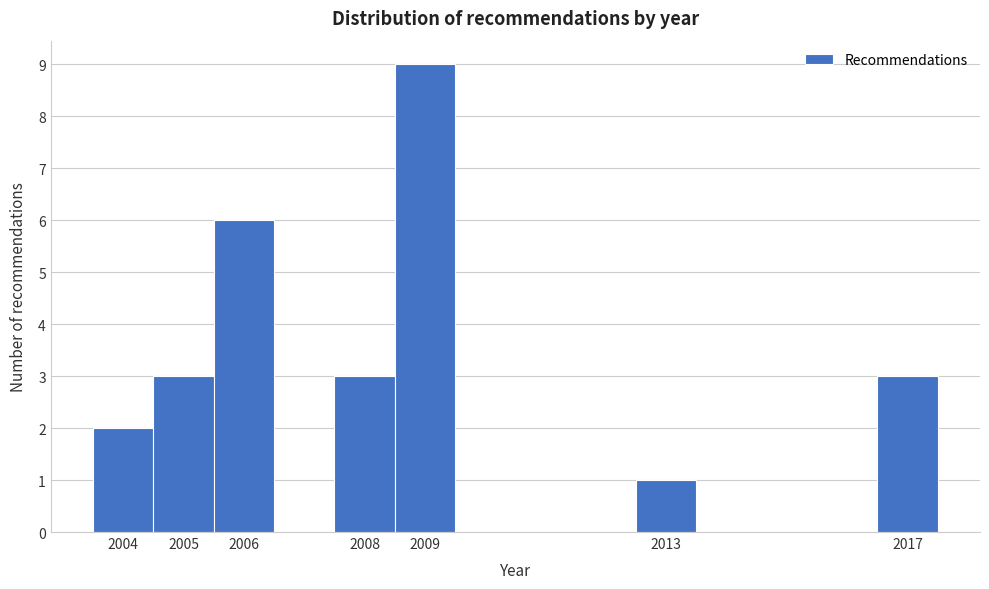

Reading left to right, list every bar in this chart as the range it spans on the x-axis followed by its height. The values are not printed on the chart, so give them approximately, as read against the axis.

2003.5 to 2004.5: 2
2004.5 to 2005.5: 3
2005.5 to 2006.5: 6
2006.5 to 2007.5: 0
2007.5 to 2008.5: 3
2008.5 to 2009.5: 9
2009.5 to 2010.5: 0
2010.5 to 2011.5: 0
2011.5 to 2012.5: 0
2012.5 to 2013.5: 1
2013.5 to 2014.5: 0
2014.5 to 2015.5: 0
2015.5 to 2016.5: 0
2016.5 to 2017.5: 3